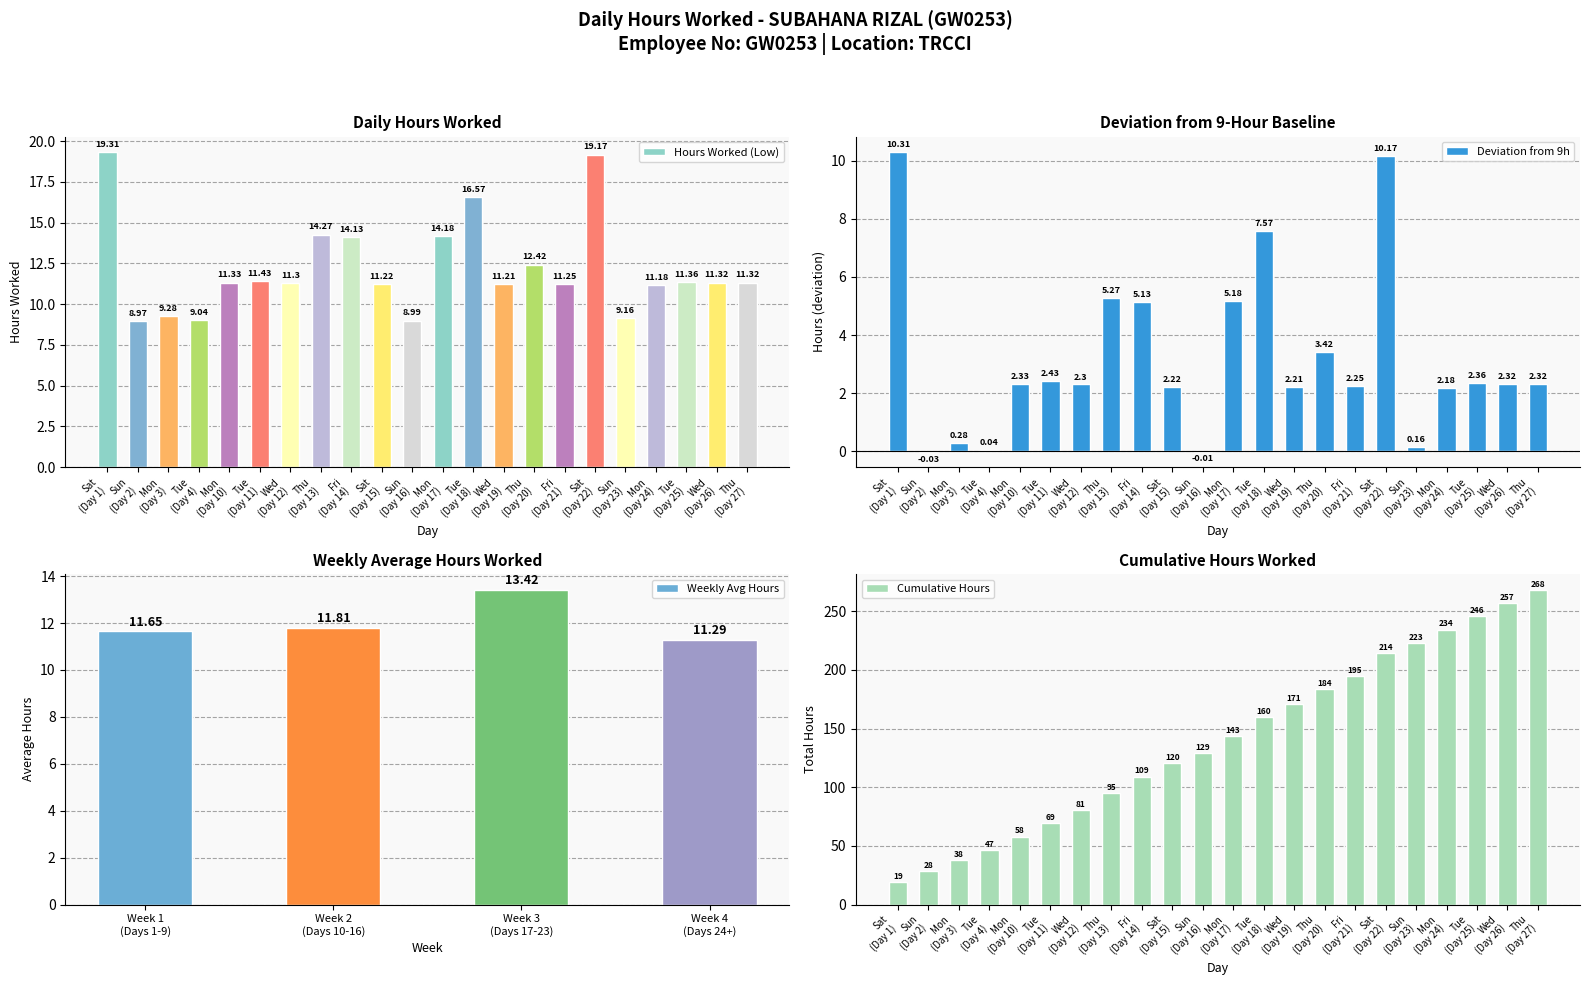

How many bars are there in total?

22